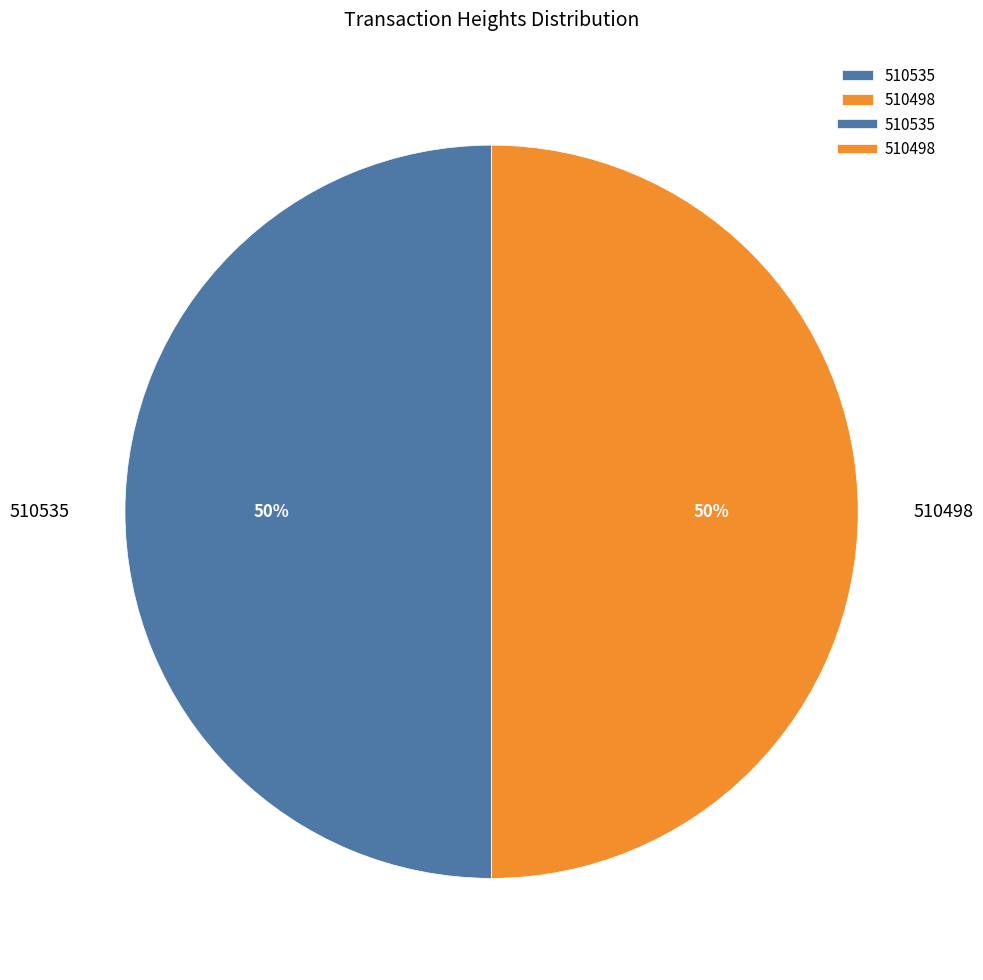

Approximately how many times larger is the value at 510498 compared to 510535?

1.0